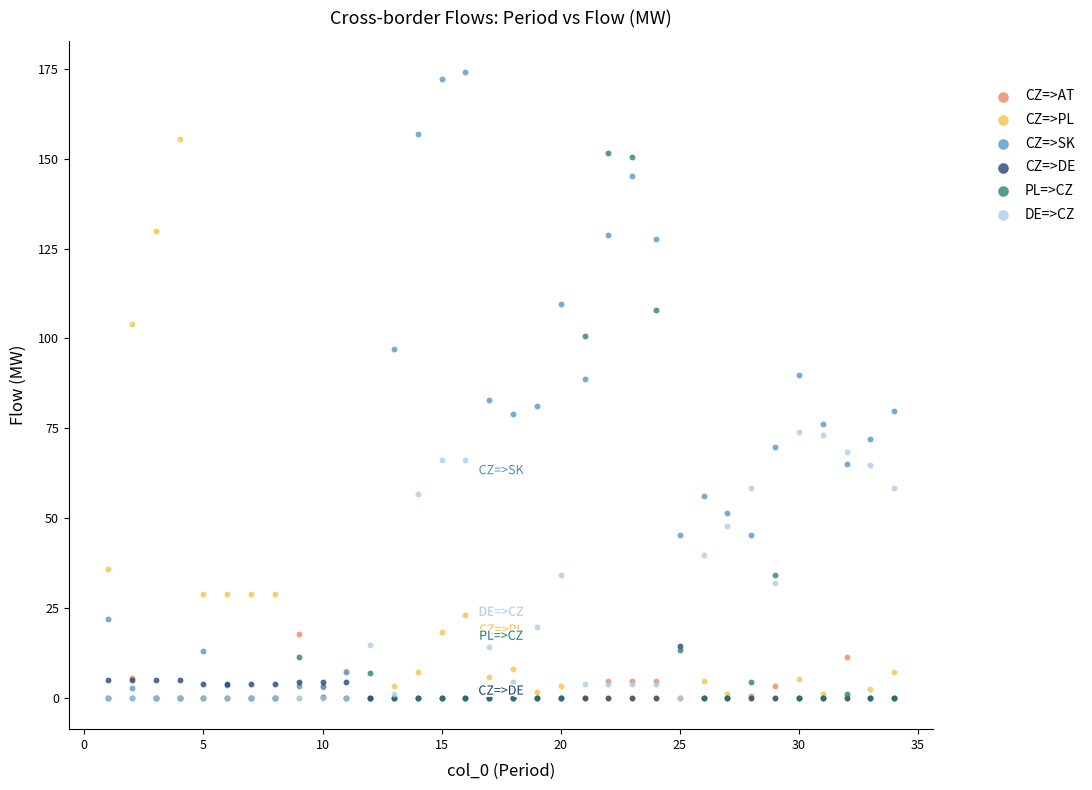

Which series reaches the maximum Y coordinate?

CZ=>SK